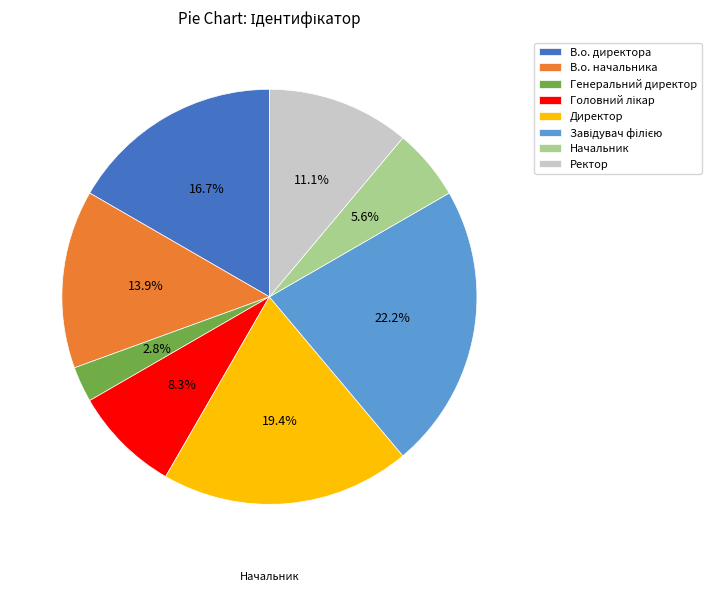

To the nearest percent, what percentage of the pie is Ректор?

11%